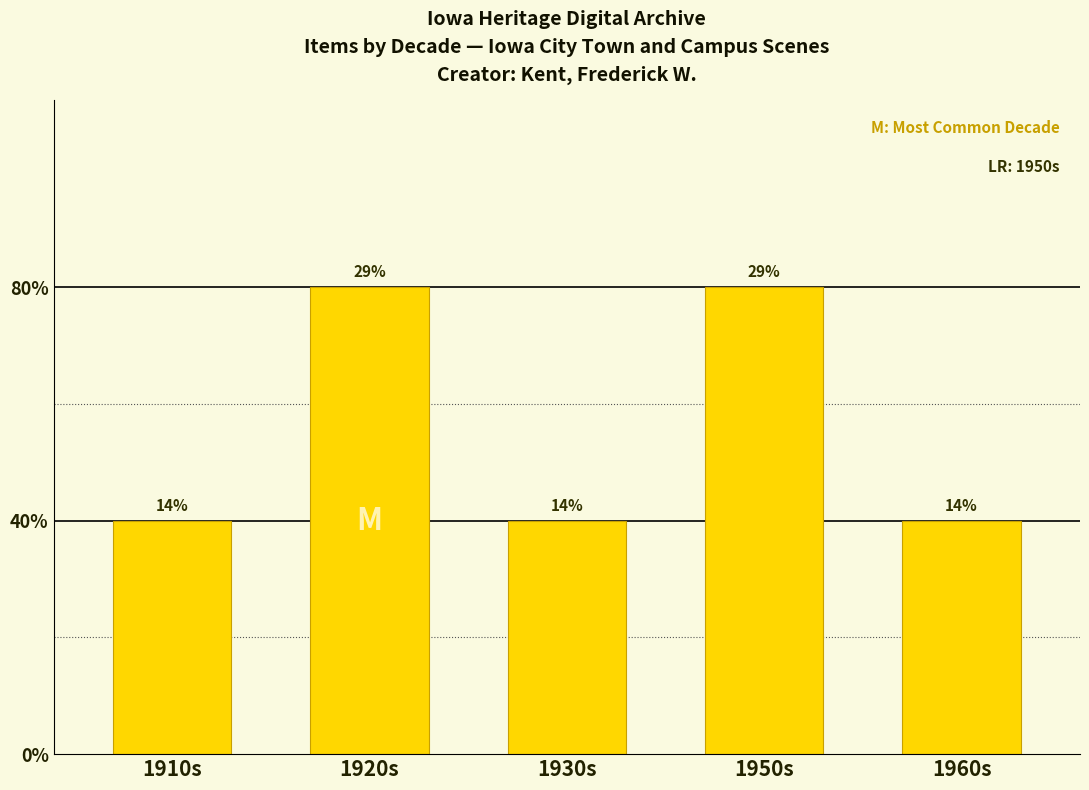

Are the bars horizontal?

No